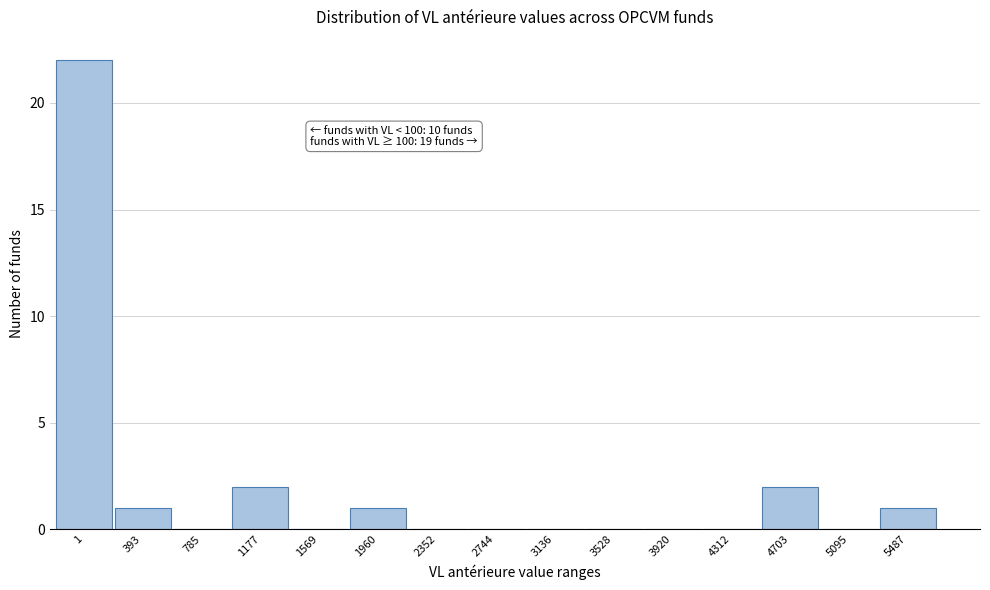

Reading left to right, what are all the values shown in this chart?

1=22	393=1	785=0	1177=2	1569=0	1960=1	2352=0	2744=0	3136=0	3528=0	3920=0	4312=0	4703=2	5095=0	5487=1